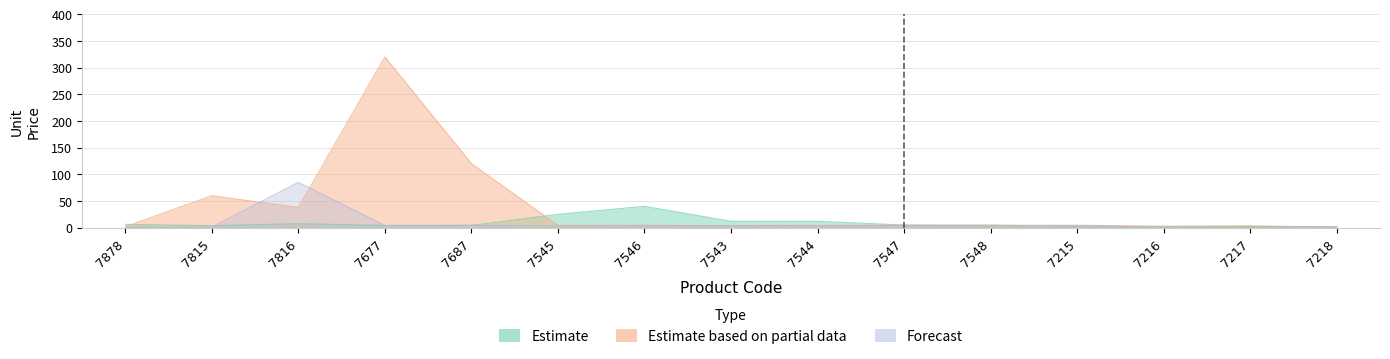

The Forecast series shows 1.2 at 7815. True or false?

True